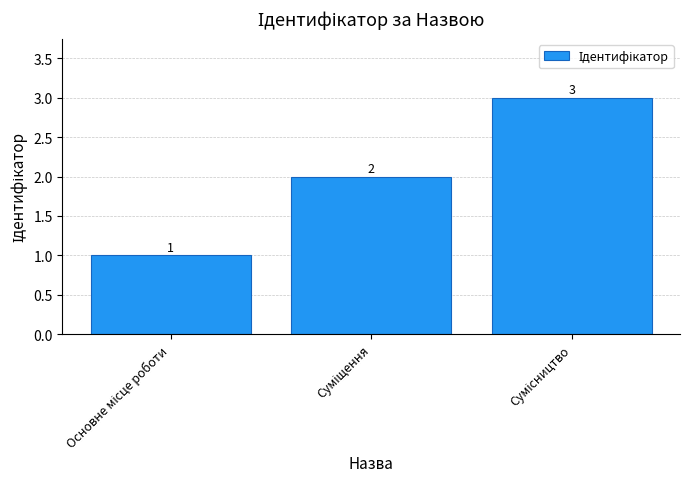

Count the values in the range 1 to 3.

3